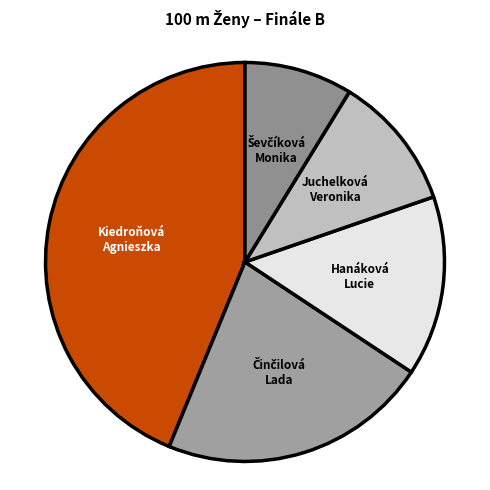

Is it true that Kiedroňová Agnieszka is 44% of the pie?

True